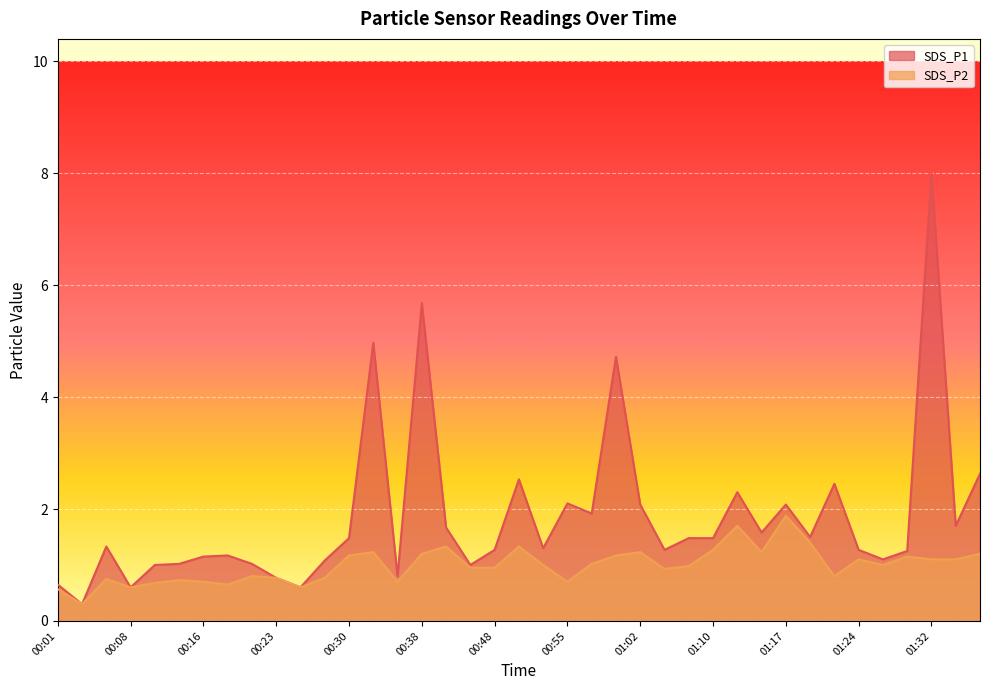

Which series has the largest range (max minus min)?

SDS_P1